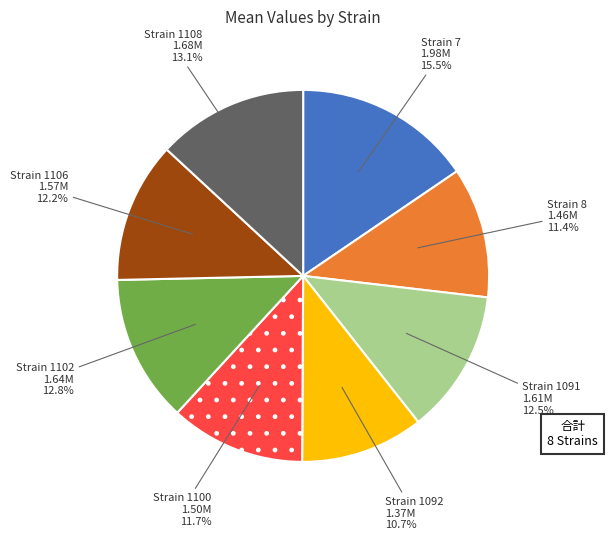

Do Strain 1106 and Strain 1100 together represent more than half of the pie?

No